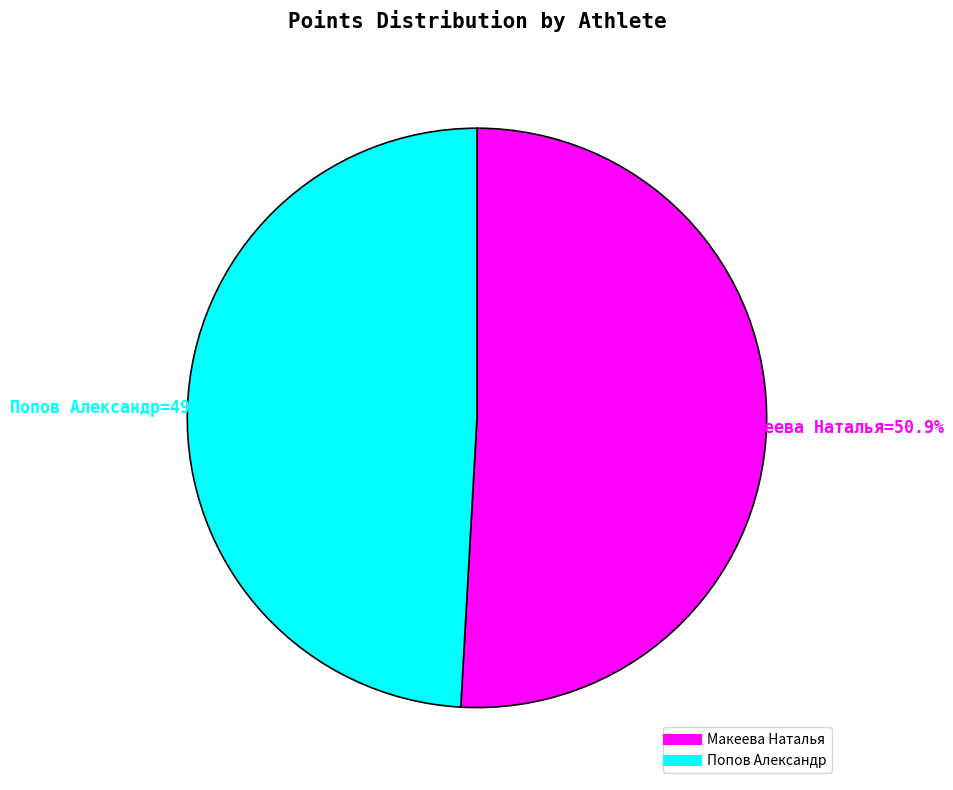

Is the sum of Макеева Наталья and Попов Александр greater than half?

Yes